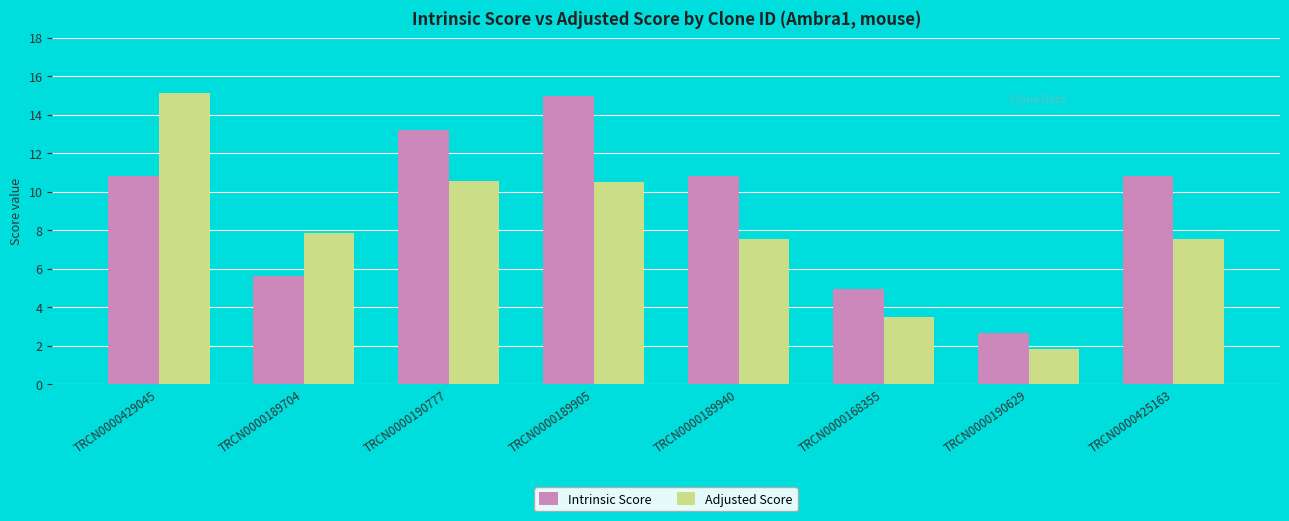

Rank the series by their average value, from highest to lowest.

Intrinsic Score, Adjusted Score